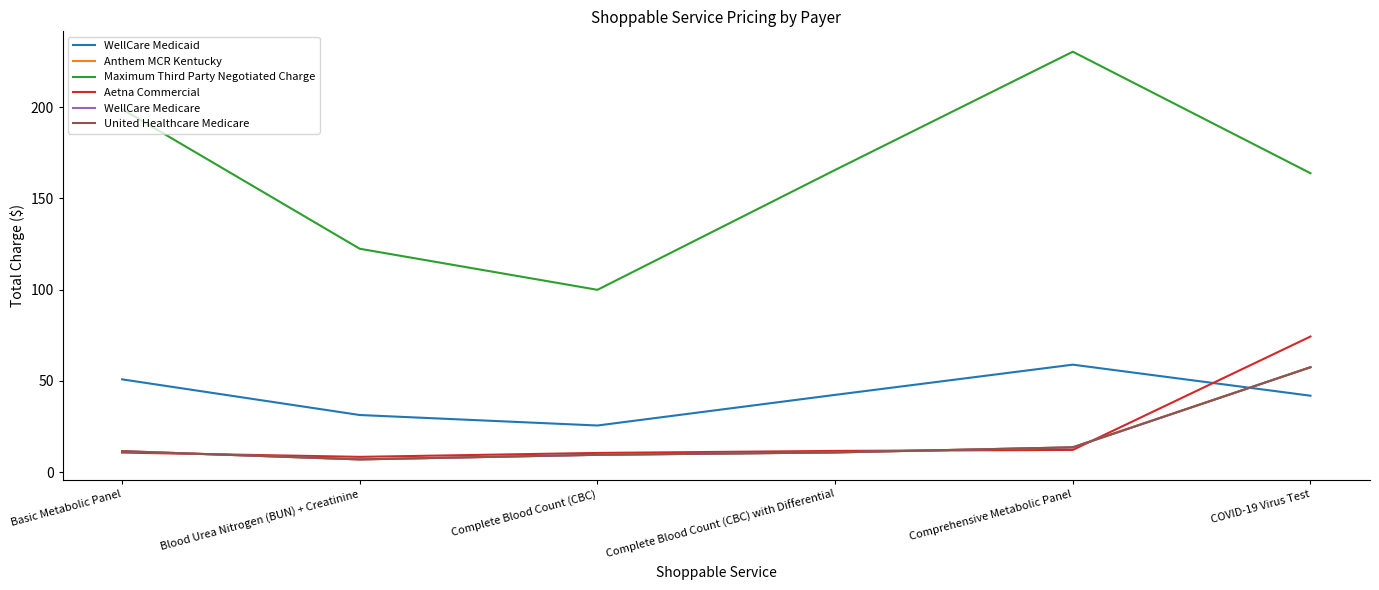

Is it true that Aetna Commercial equals 14.9 at Blood Urea Nitrogen (BUN) + Creatinine?

False